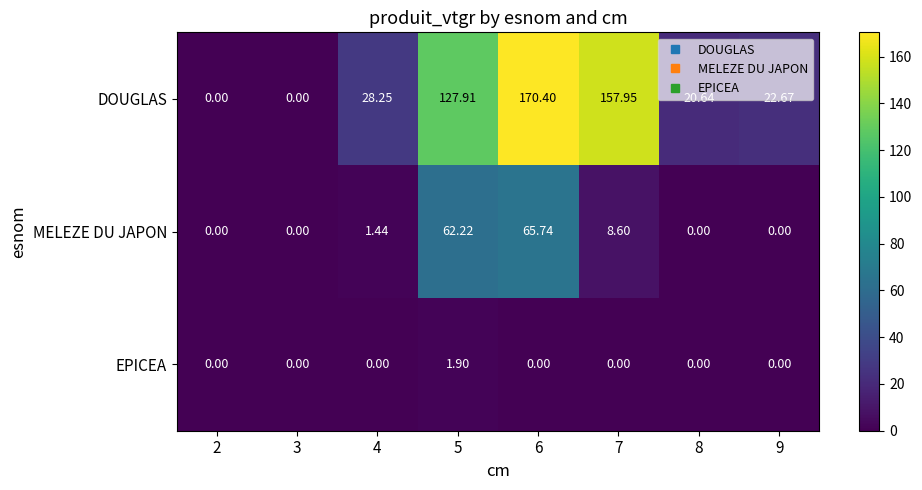

List the series in order of their peak value, highest first.

DOUGLAS, MELEZE DU JAPON, EPICEA